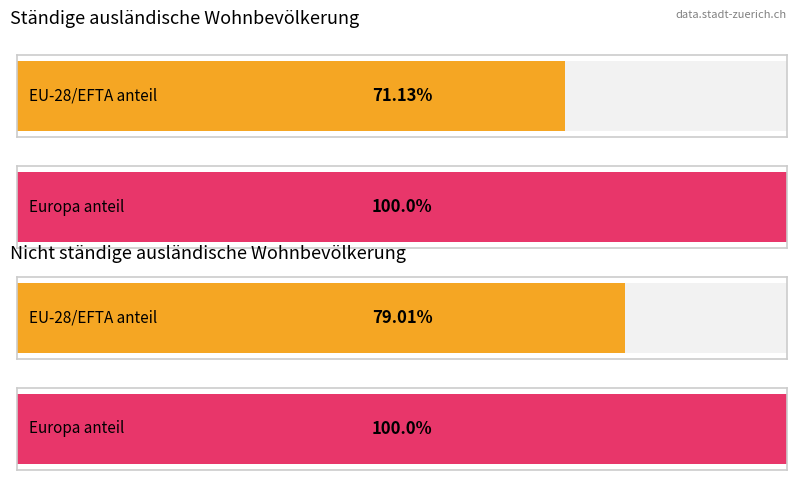

How many bars are there in each group?

2